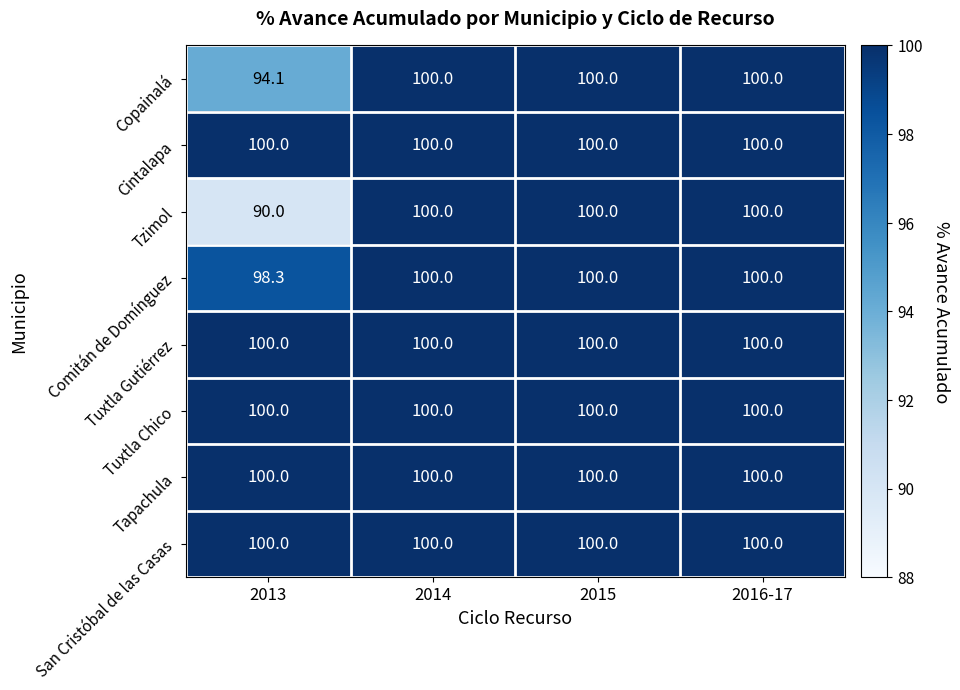

What value does the Tapachula series have at 2016-17?

100.0